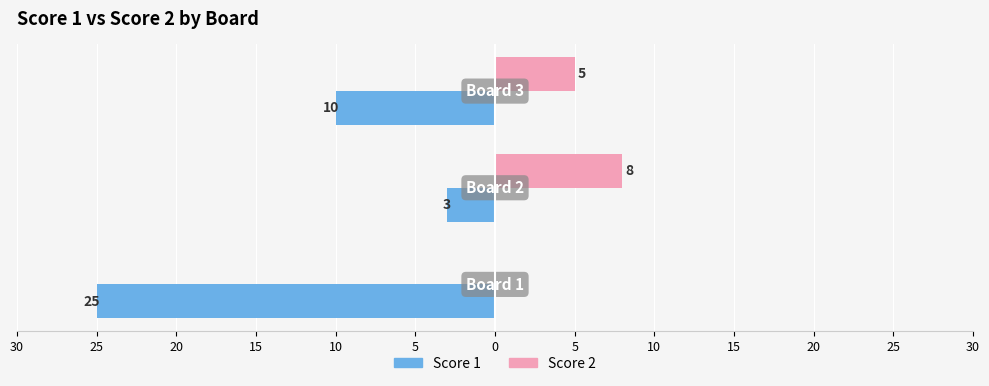

What are all the series names shown in the legend?

Score 1, Score 2